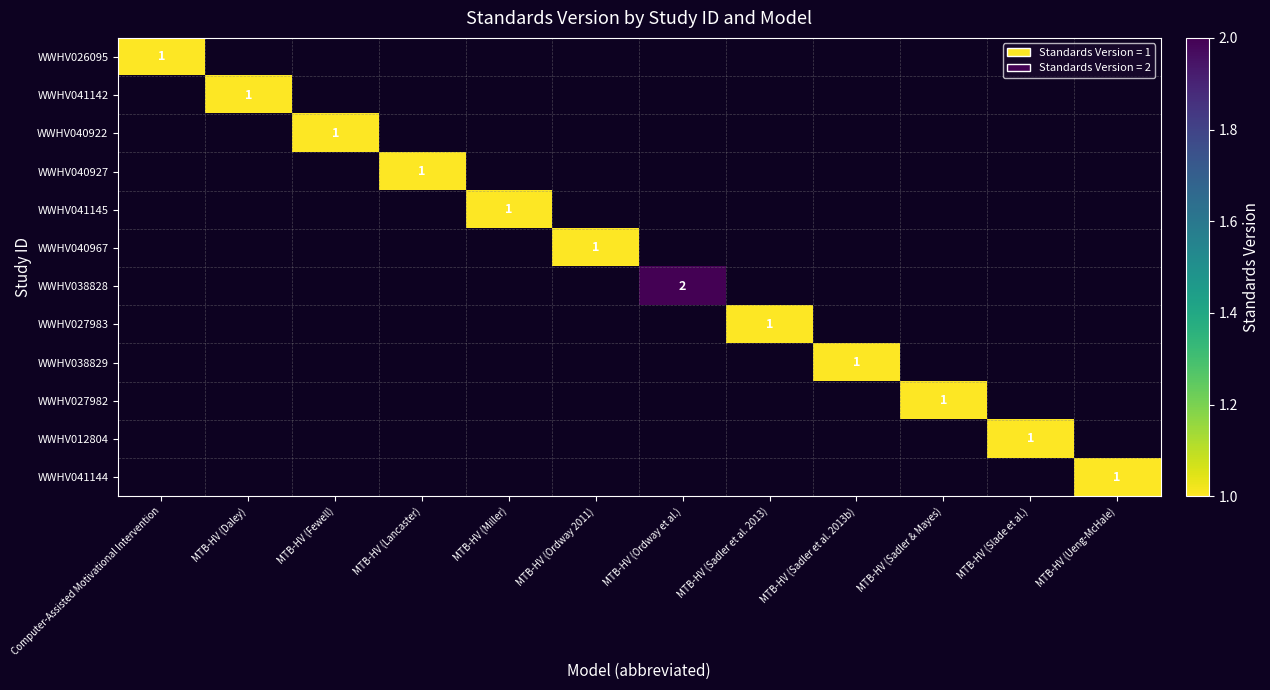

The value of WWHV012804 at MTB-HV (Slade et al.) is 2. True or false?

False